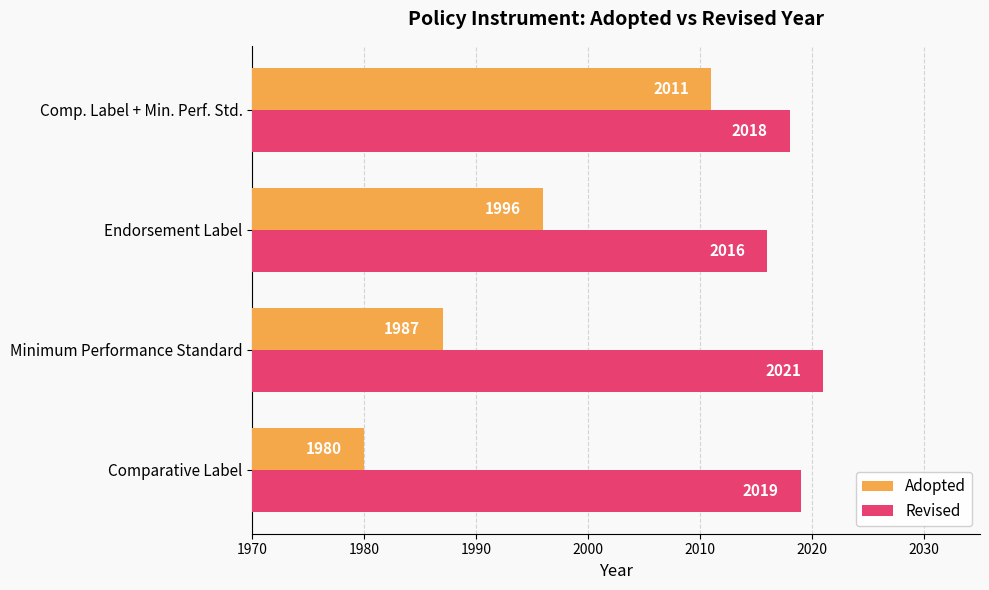

Where is Adopted nearest to the value 1995?

Endorsement Label